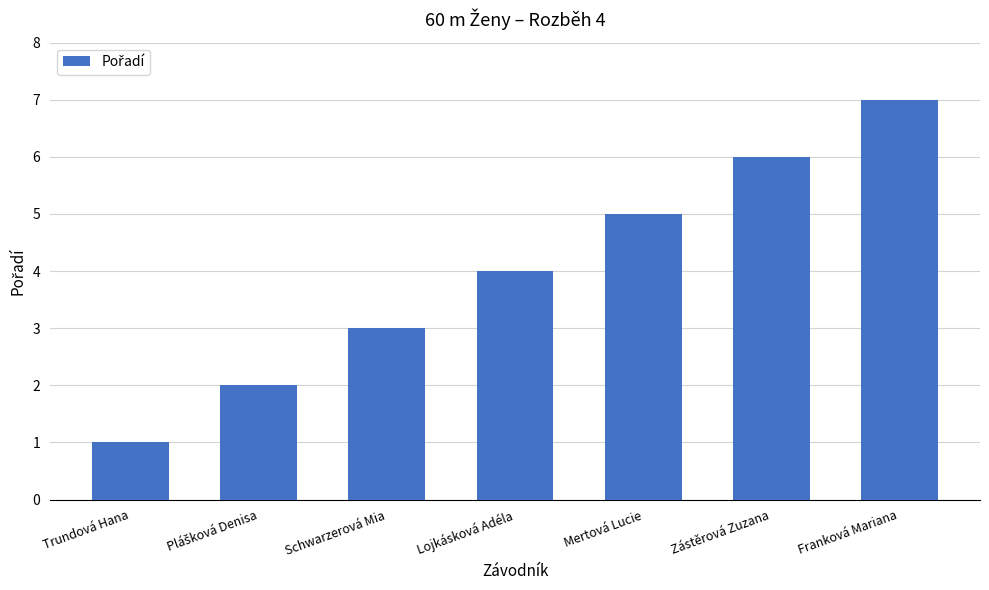

How many categories are shown in the chart?

7